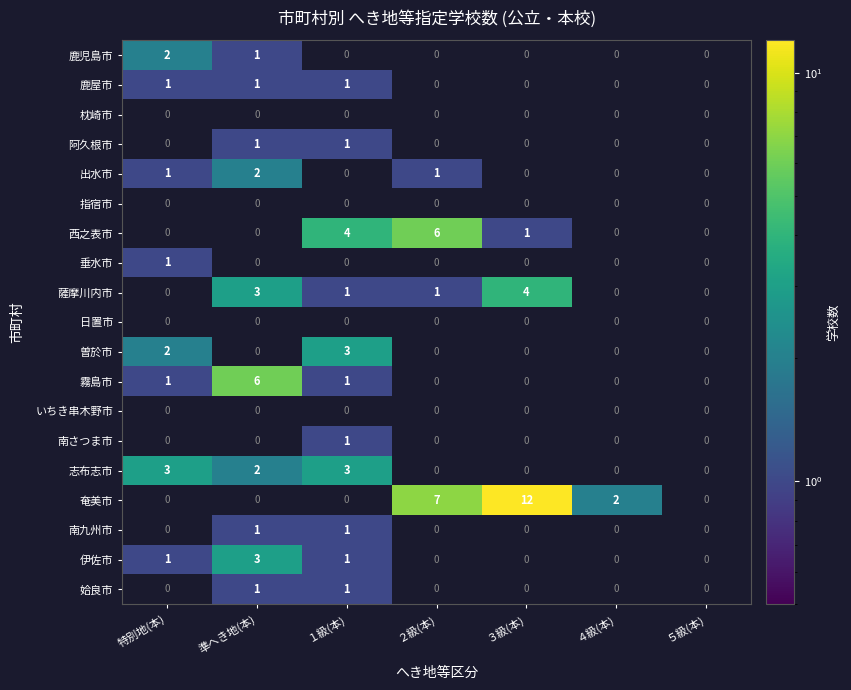

True or false: 姶良市 has a value of 1 at 準へき地(本).

True